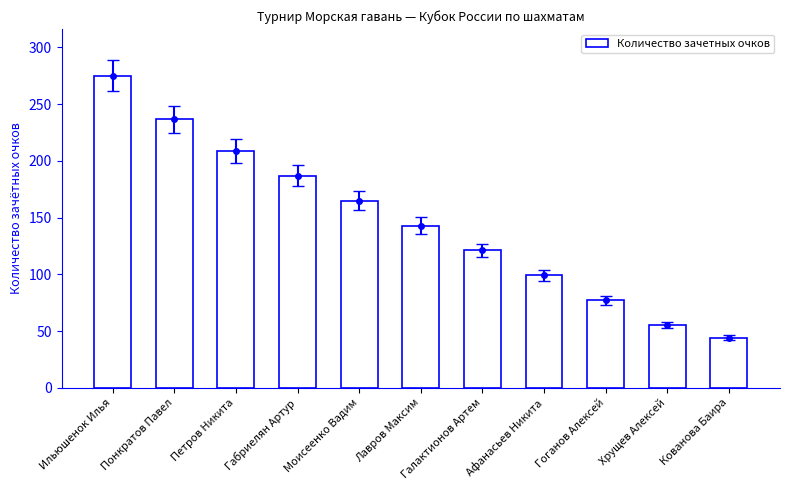

What is the label of the 7th bar from the right?

Моисеенко Вадим